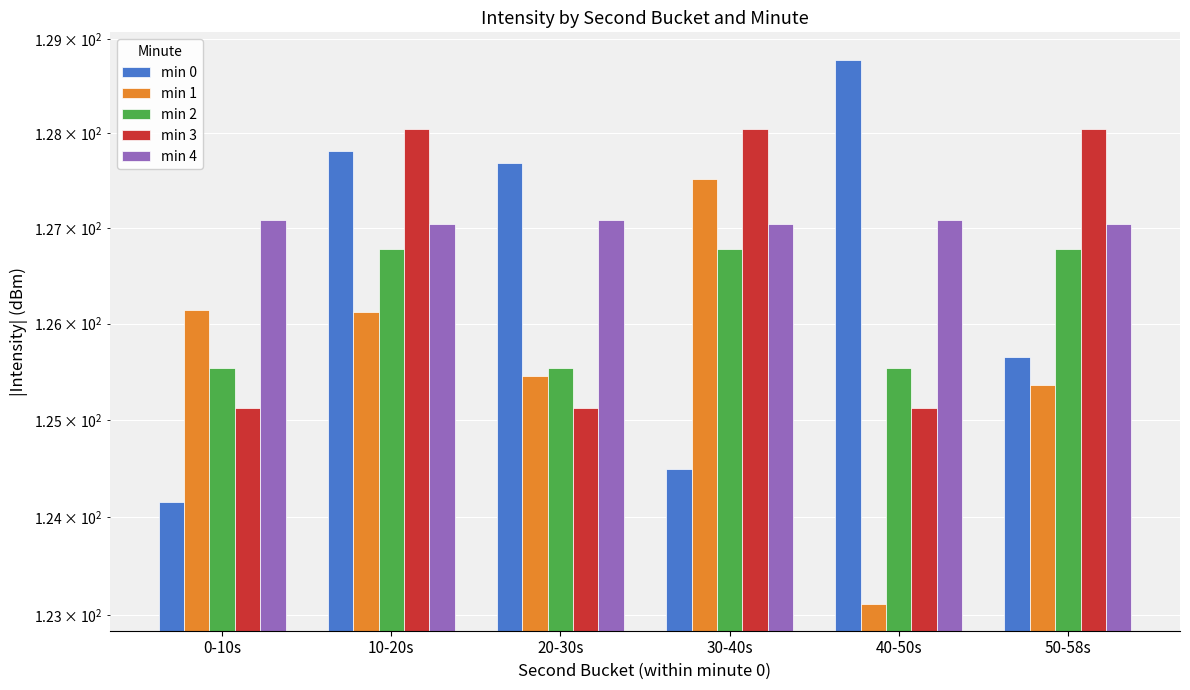

What is the difference between the second highest and minimum values in the min 0 series?

3.7